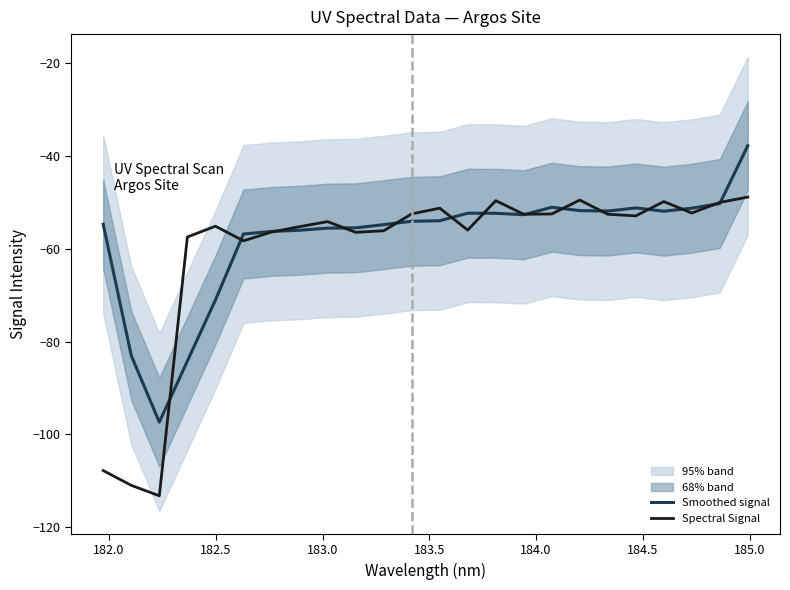

What is the highest value of the Spectral Signal series?

-48.9